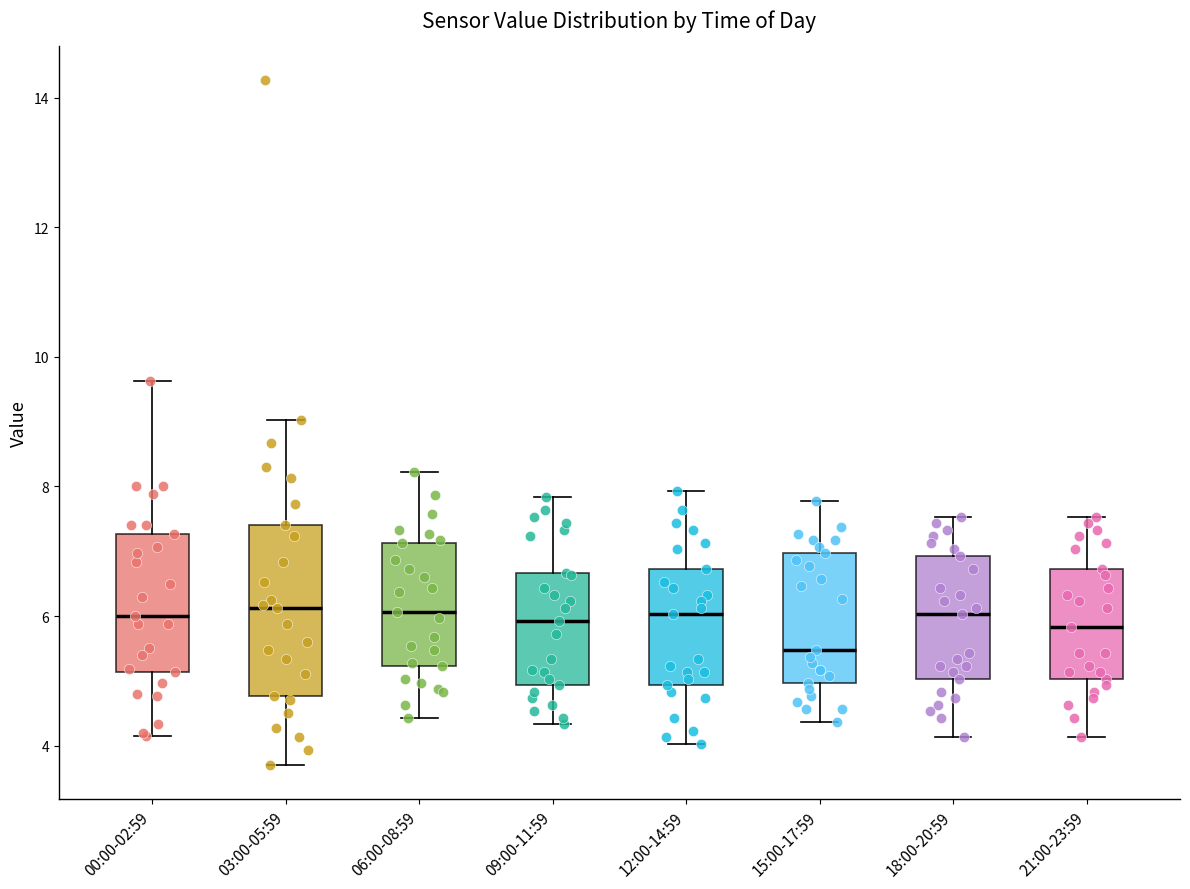

Where does the lower whisker of the box for 03:00-05:59 end on the y-axis? The values are not printed on the chart, so give them approximately, as read against the axis.

3.8